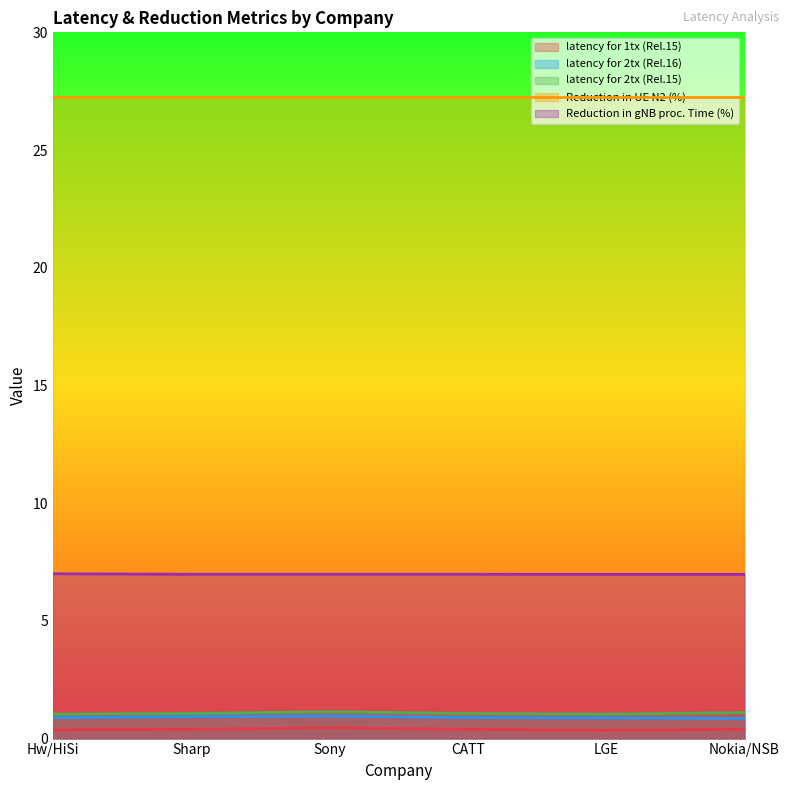

How many latency for 1tx (Rel.15) values are between 0 and 1?

6